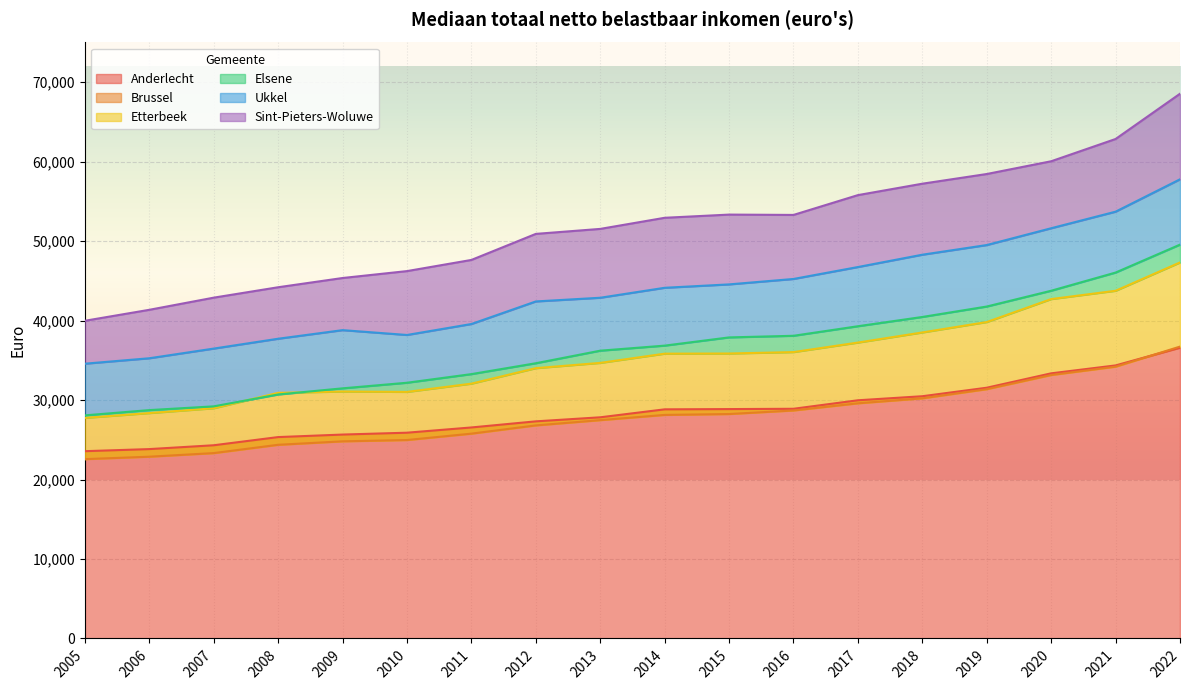

True or false: Brussel and Anderlecht intersect in this chart.

True